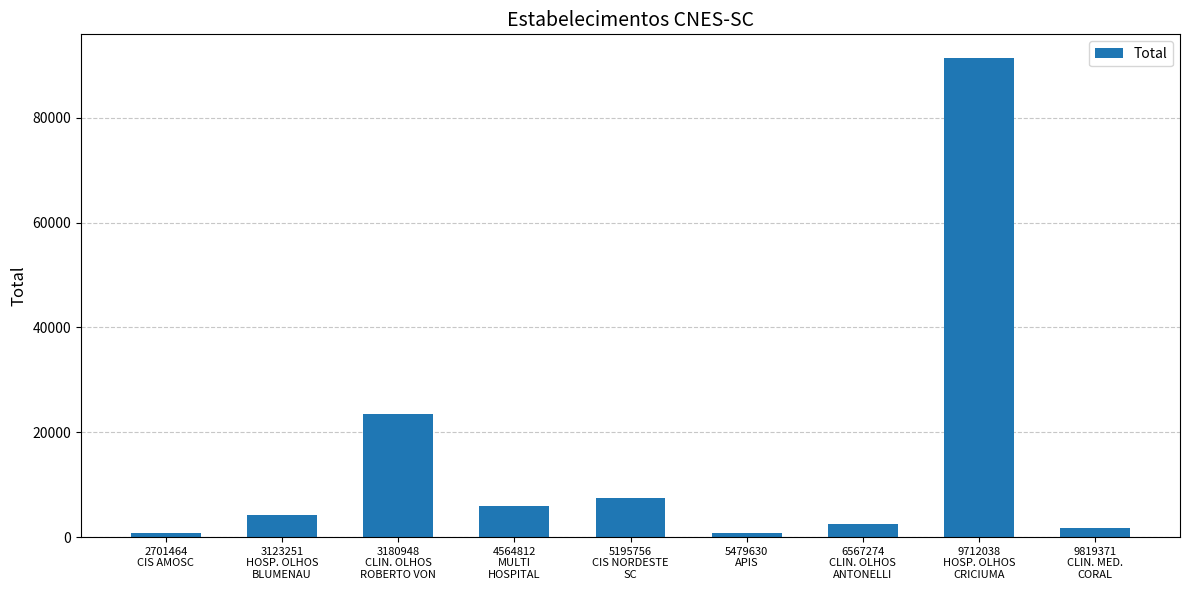

Are the bars horizontal?

No